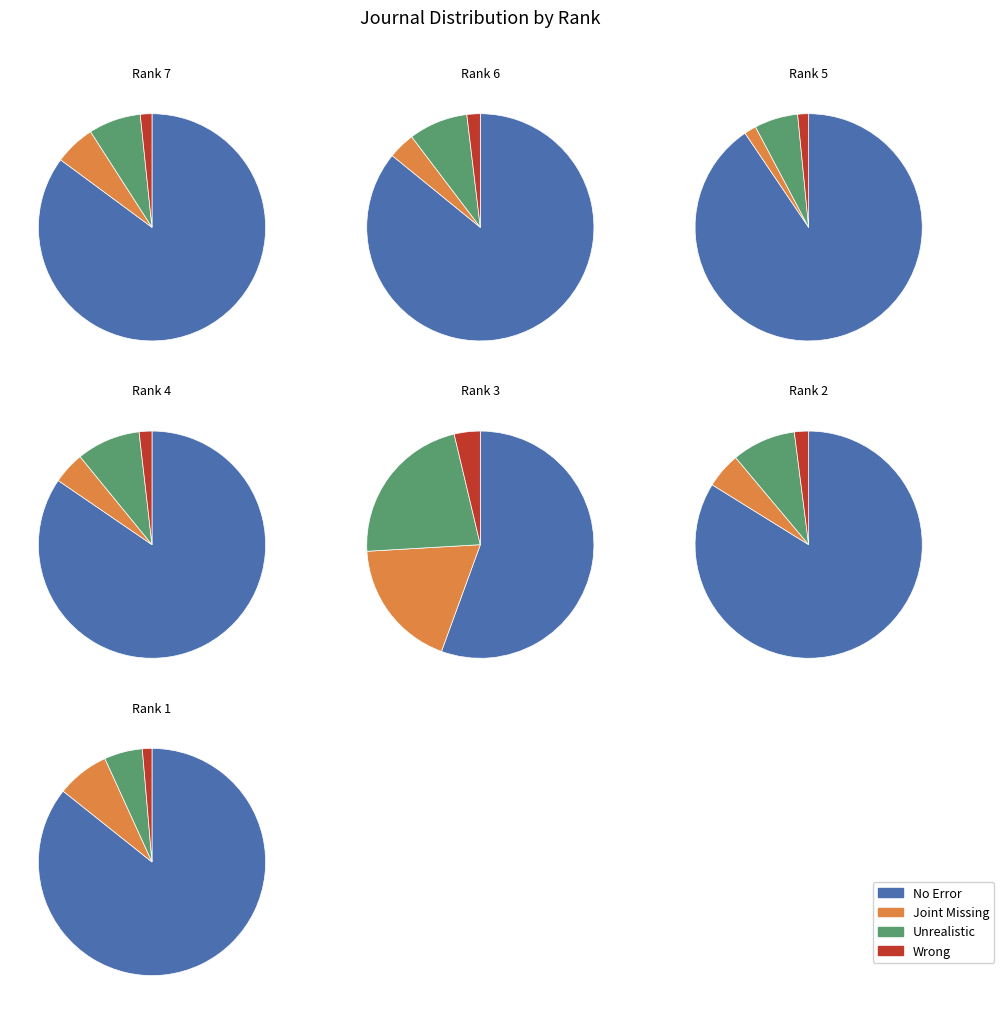

To the nearest percent, what percentage of the pie is 12?

3%